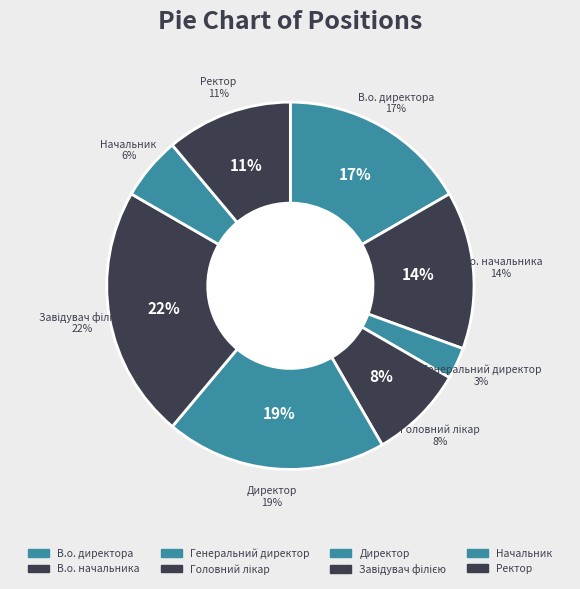

Combined, do Головний лікар and Директор account for over 50%?

No